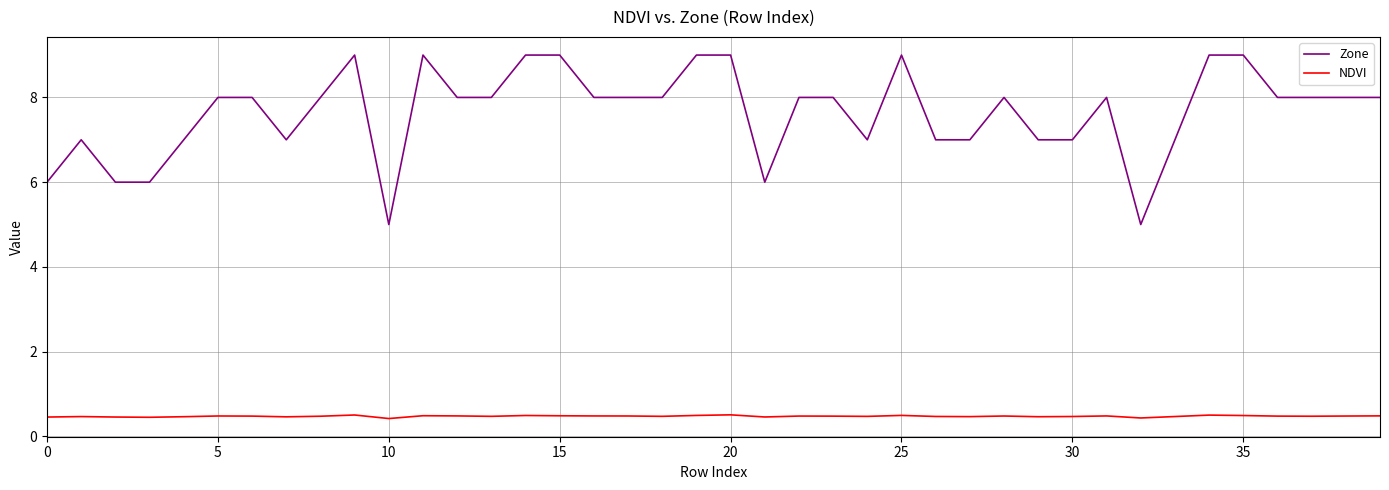

What is the sum of all Zone values?

306.0